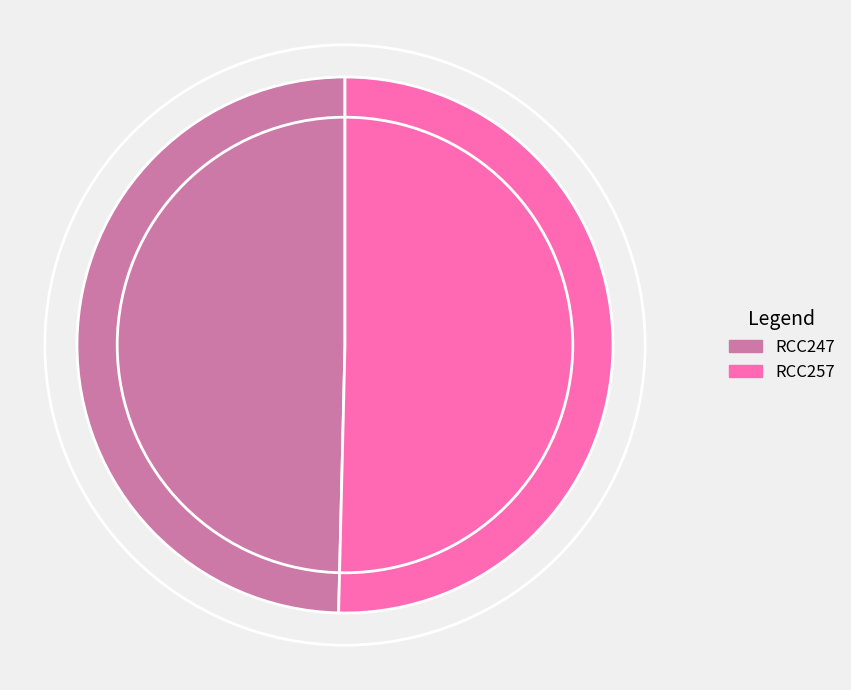

Which category has the biggest portion of the pie?

RCC257